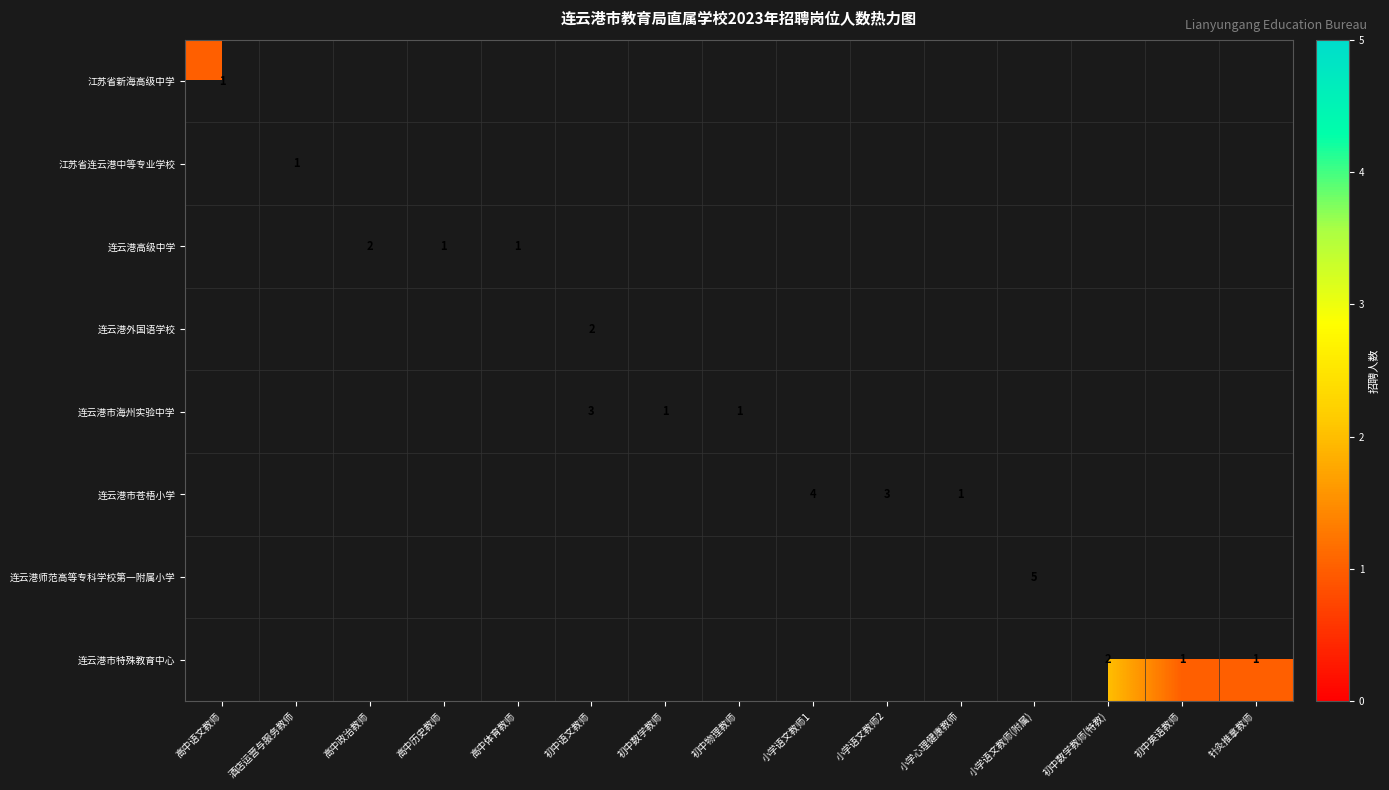

The 连云港市特殊教育中心 series shows 2 at 初中数学教师(特教). True or false?

True